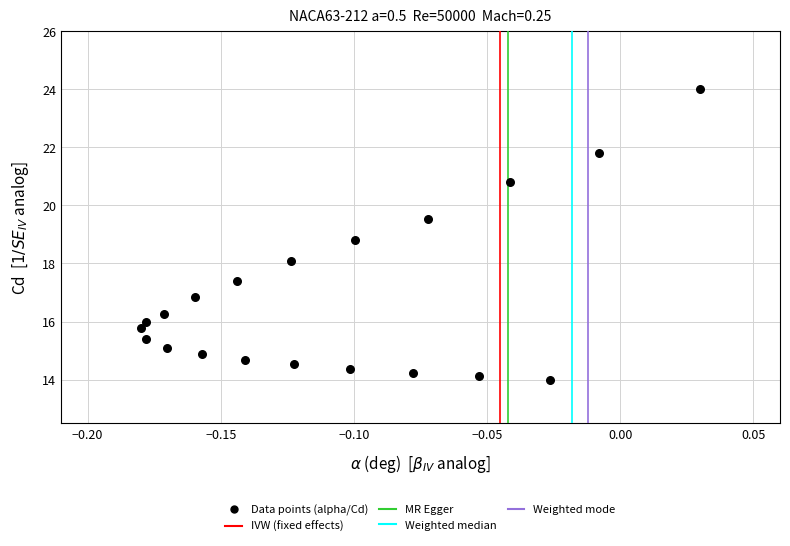

What Y value in the scatter plot is closest to 19?

18.8